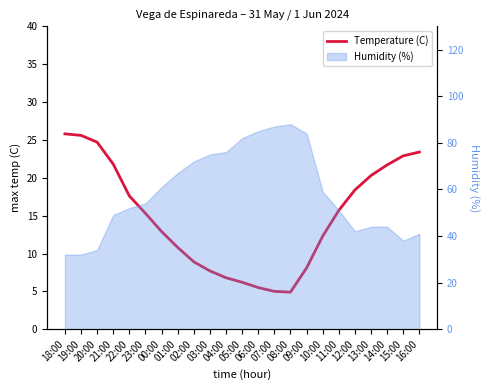

What is the label of the 5th point from the right?

12:00